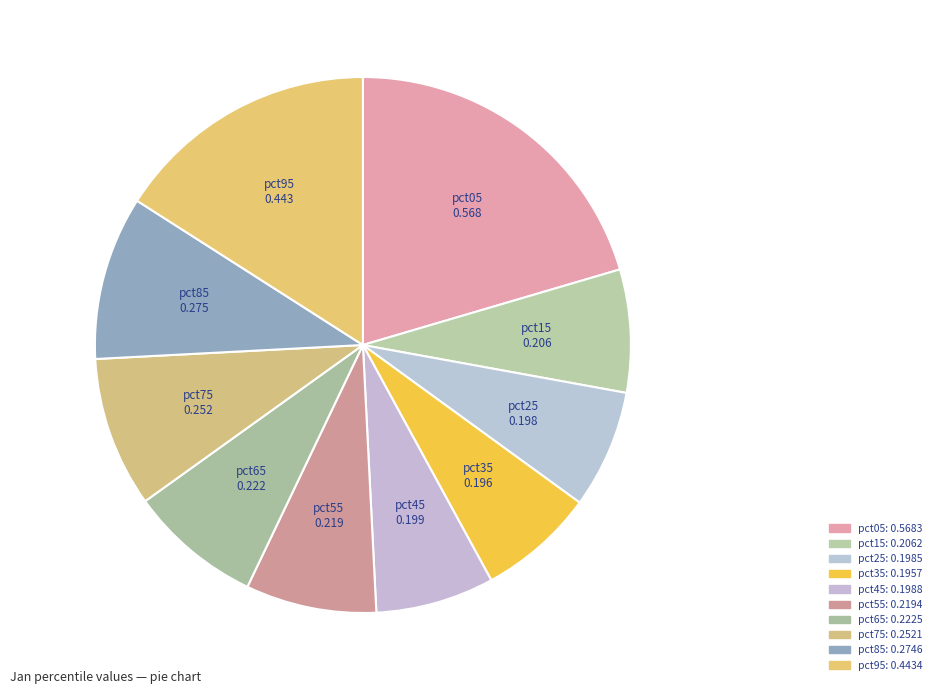

To the nearest percent, what is the difference between the largest and smallest slice percentages?

13%